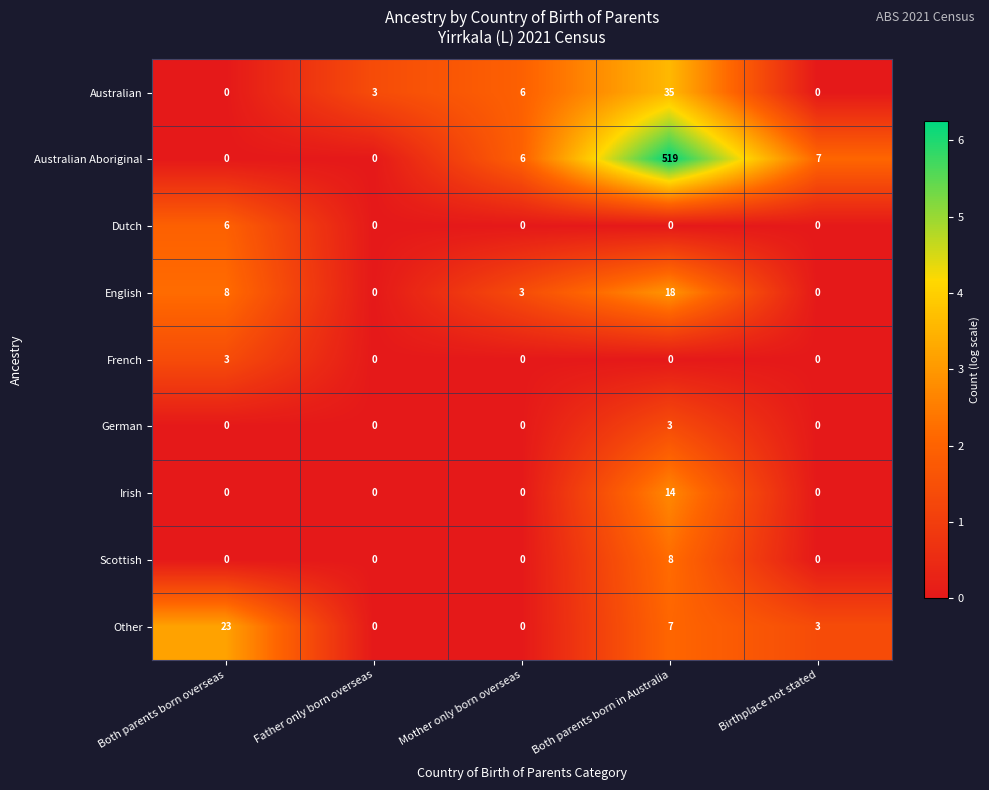

How many series are shown in this chart?

9